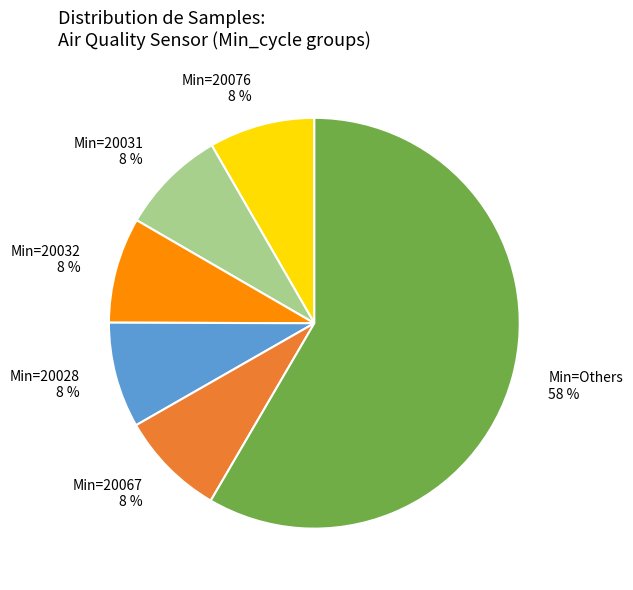

What percentage is the Min=20076 8 % slice, to the nearest percent?

8%